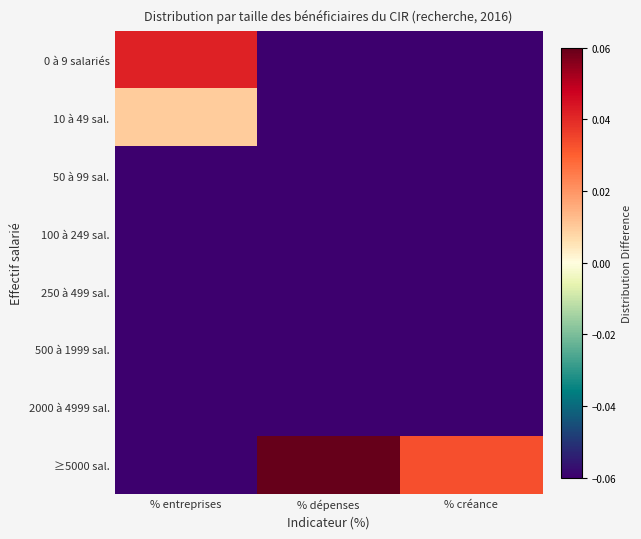

What is the total value across all series at % entreprises?

-1.7